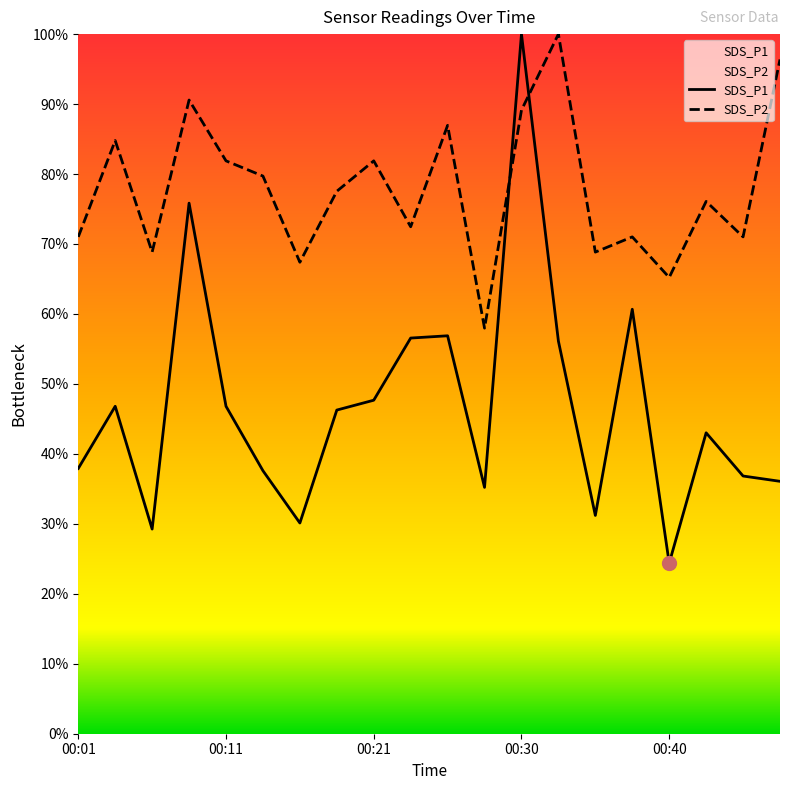

Which series has the largest total across all categories?

SDS_P2